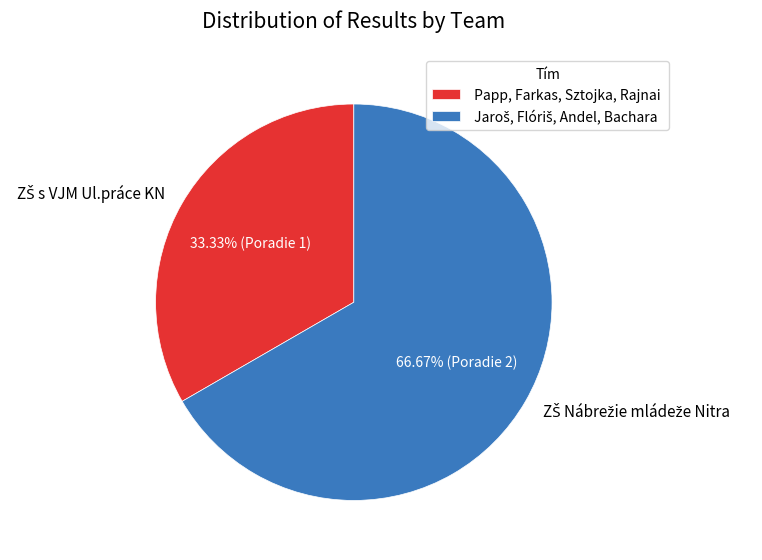

Does any single category account for the majority?

Yes